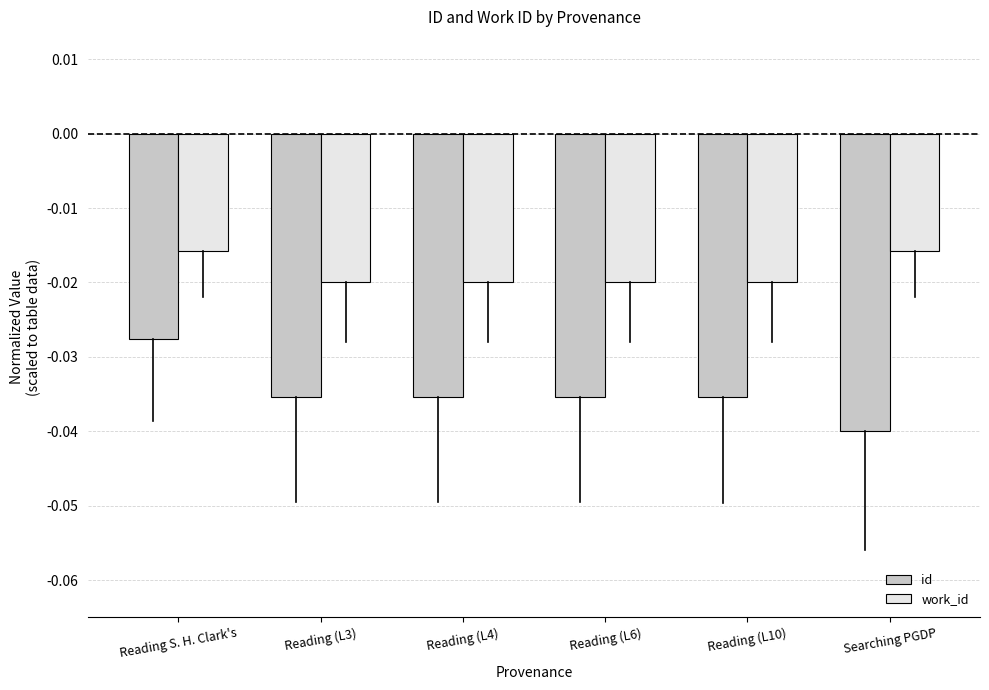

Rank the series by their maximum value, from highest to lowest.

work_id, id